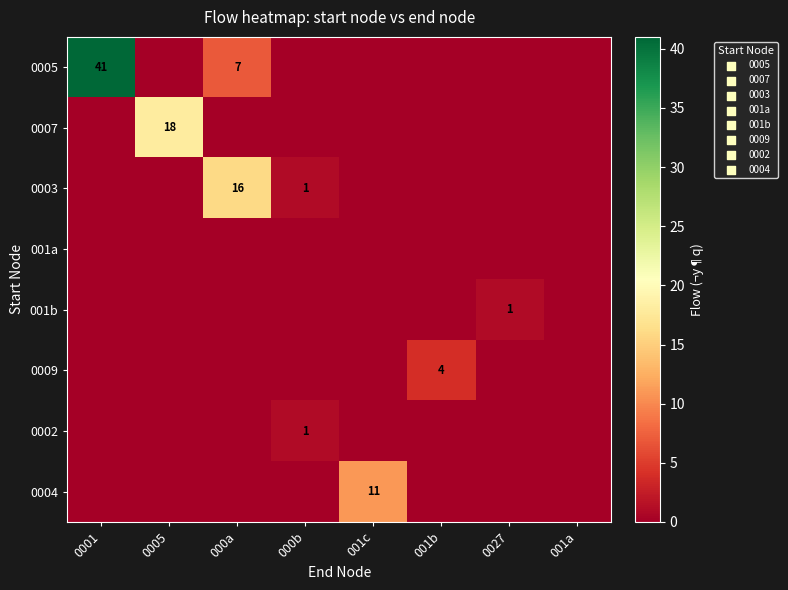

Rank the series by their maximum value, from highest to lowest.

0005, 0007, 0003, 0004, 0009, 001b, 0002, 001a